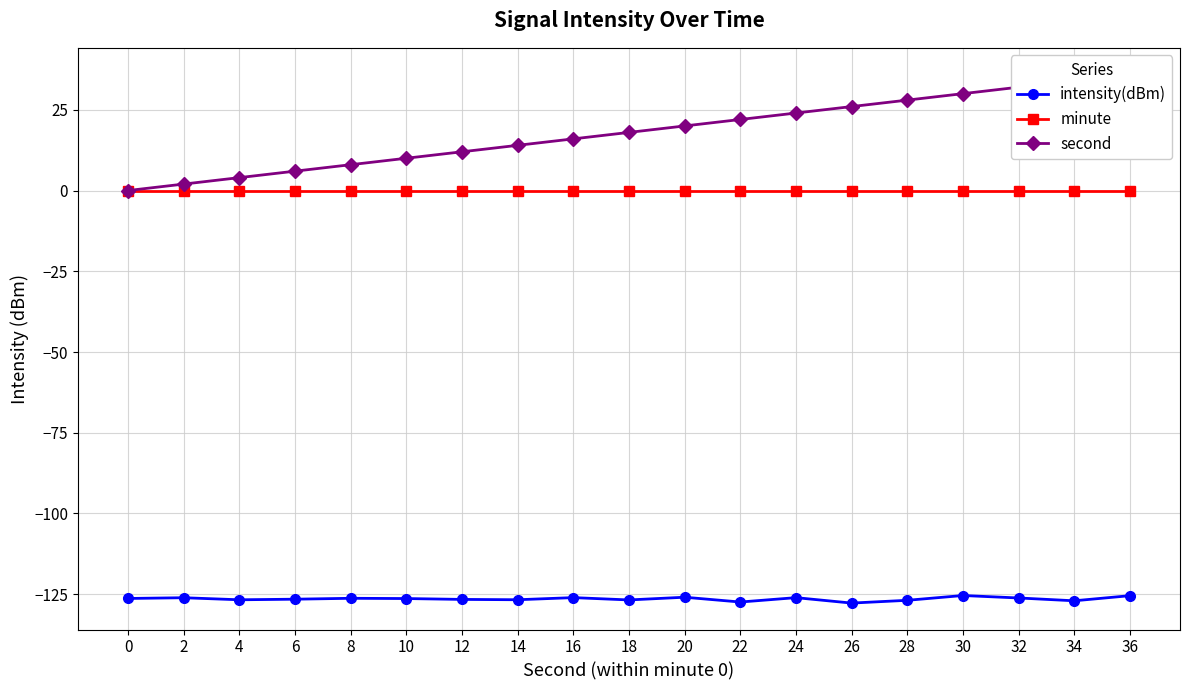

How many series are shown in this chart?

3